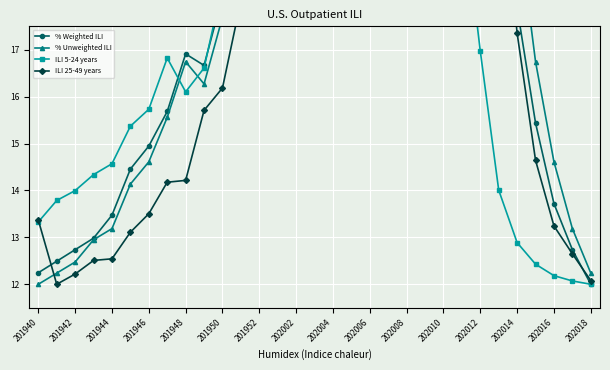

In % Unweighted ILI, how many points are higher than both neighbors (excluding endpoints)?

4